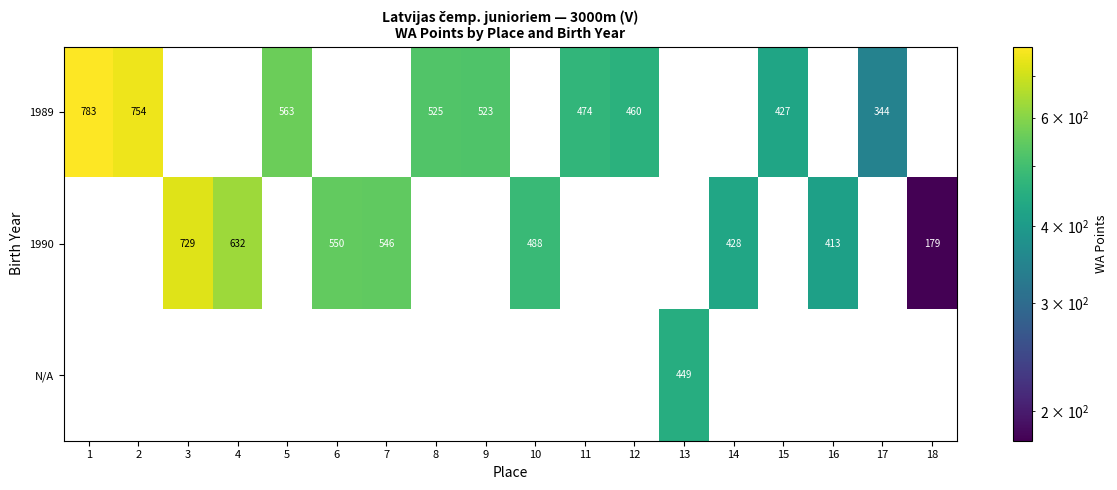

What is the sum of the 1989 values at 11 and 8?

999